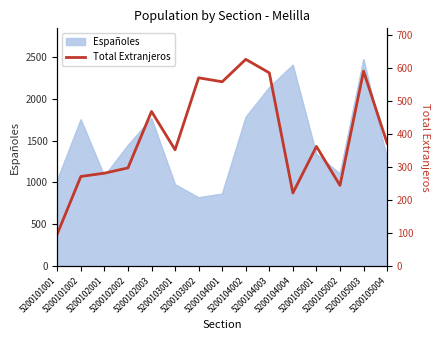

What is the maximum value for Españoles?

2475